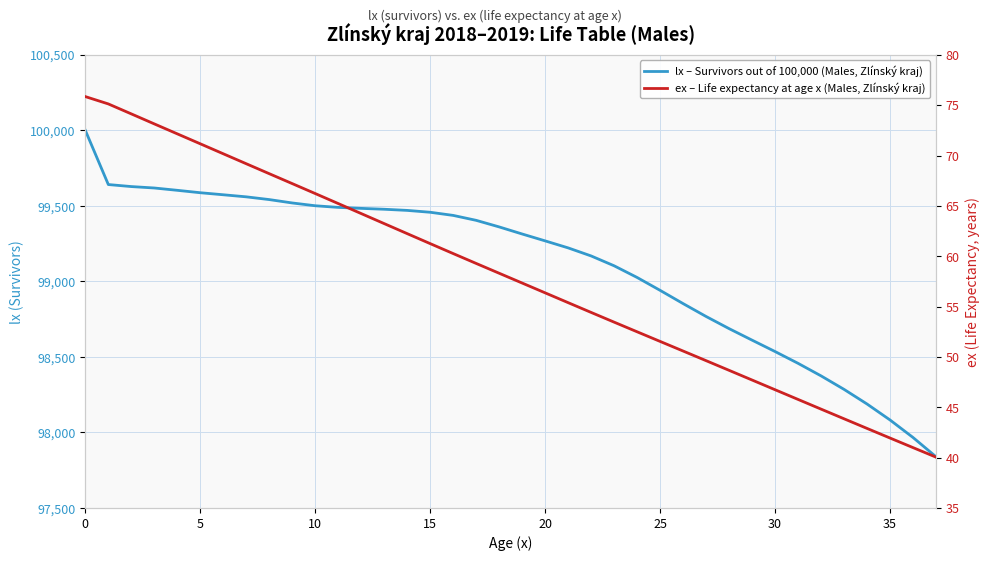

Is the value of lx – Survivors out of 100,000 (Males, Zlínský kraj) at 23 greater than the value of ex – Life expectancy at age x (Males, Zlínský kraj) at 36?

Yes